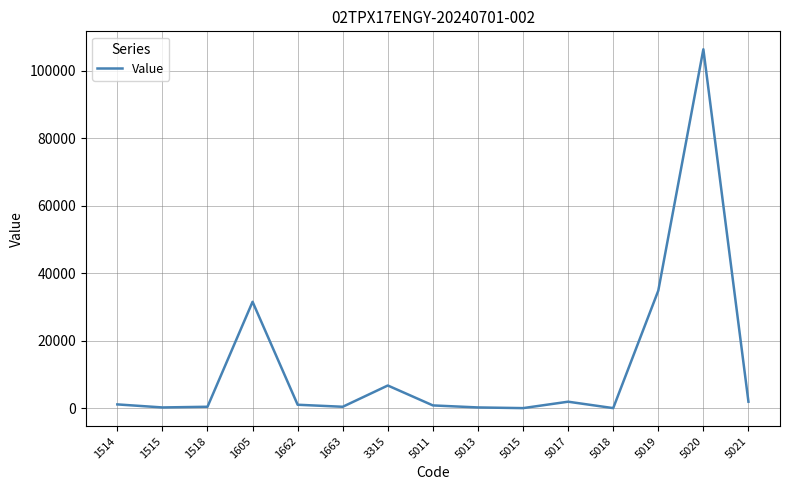

Which label corresponds to the largest value in the chart?

5020